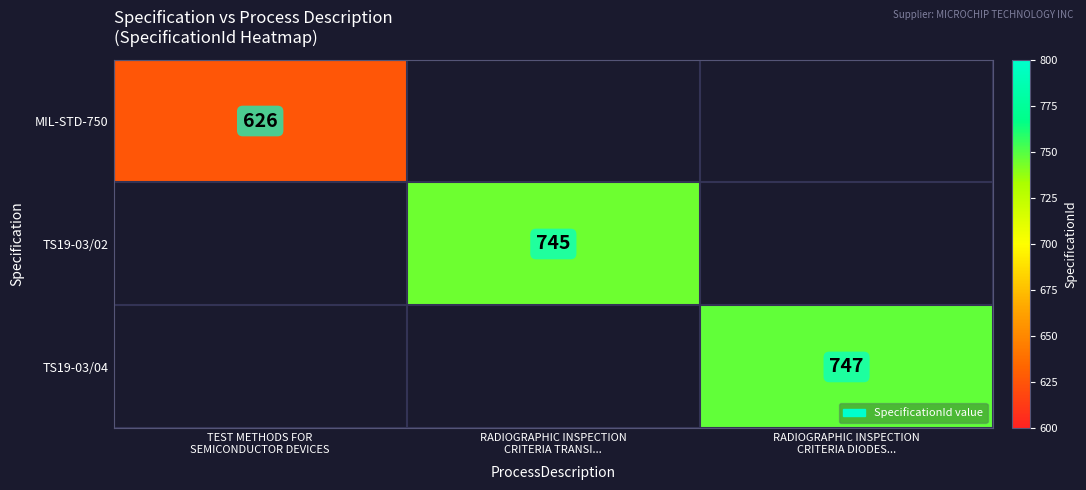

What is the smallest value displayed?

626.0